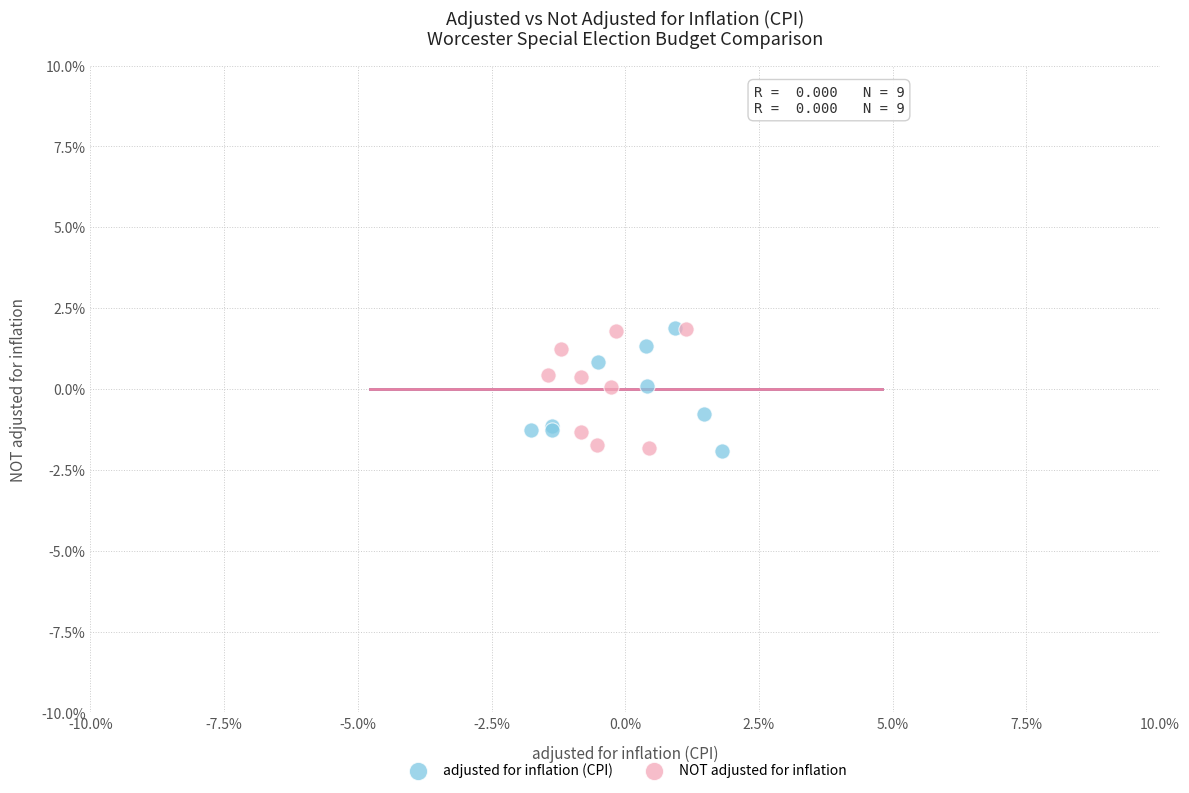

What are all the series names shown in the legend?

adjusted for inflation (CPI), NOT adjusted for inflation